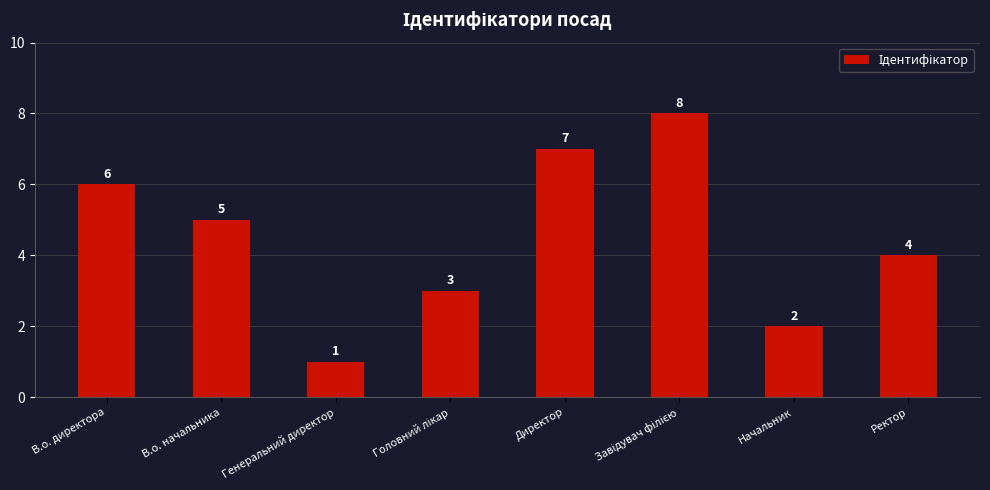

Does the chart contain any negative values?

No